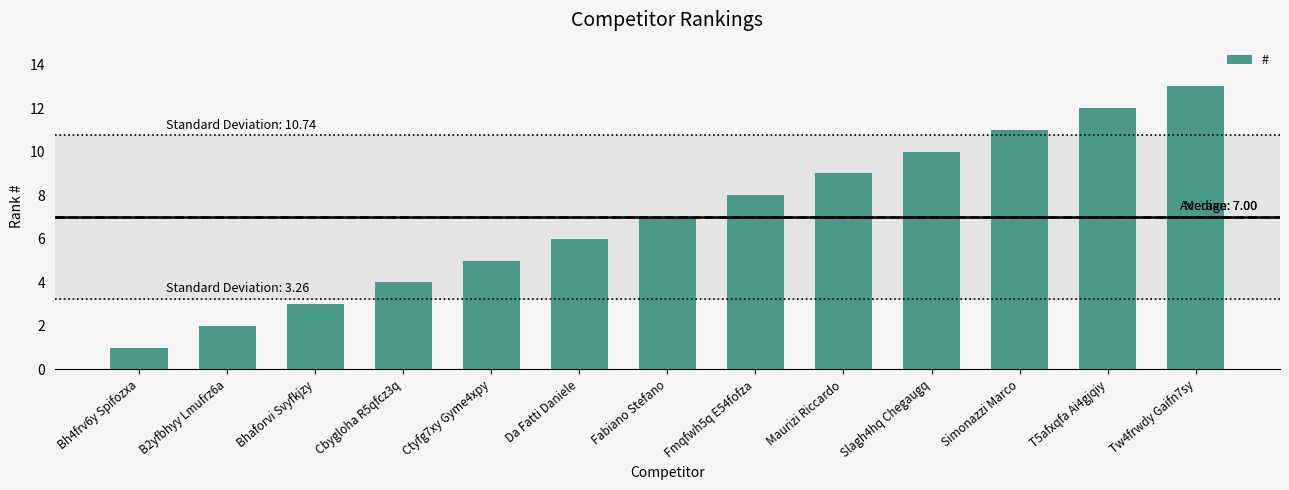

Count the number of data series in this chart.

1